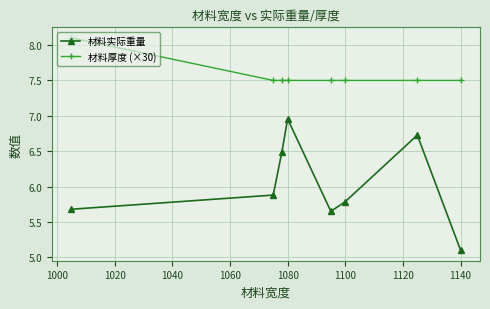

Rank the series by their average value, from highest to lowest.

材料厚度 (×30), 材料实际重量